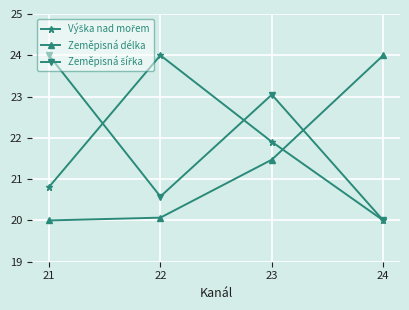

At which label does Zeměpisná délka first exceed 21?

23